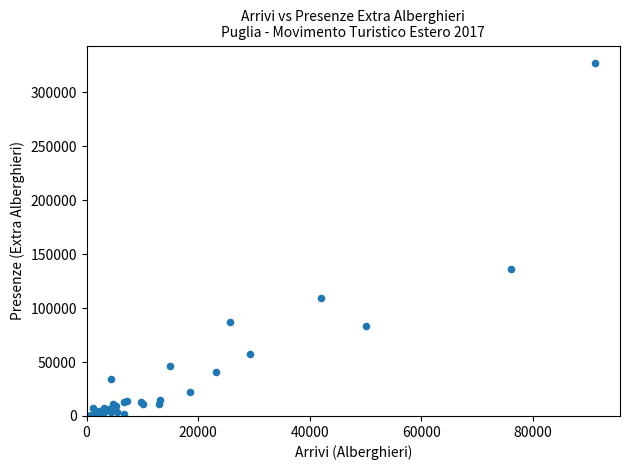

What Y value in the scatter plot is closest to 163554?

136023